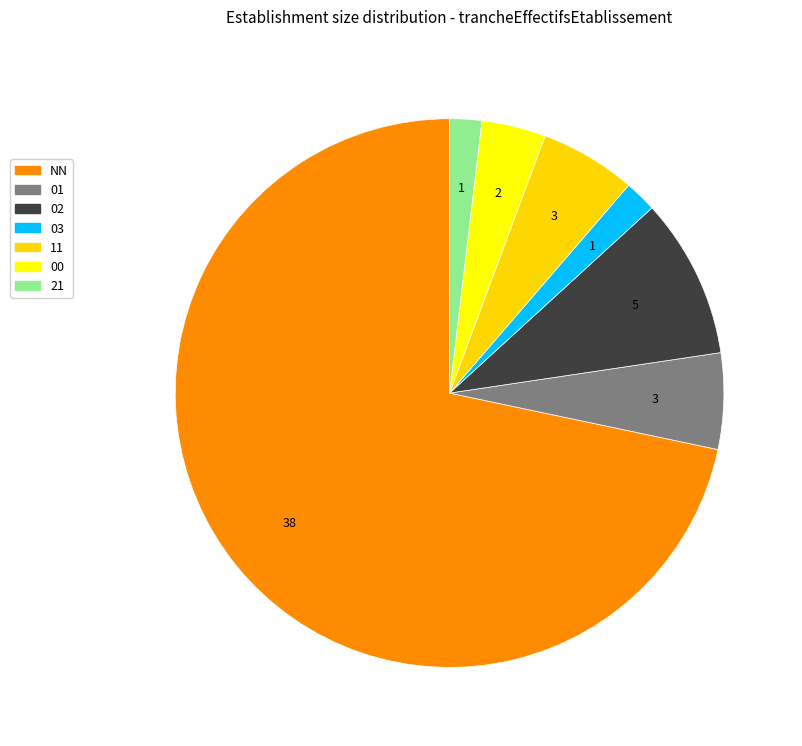

What is the change in value from NN to 11?

-35